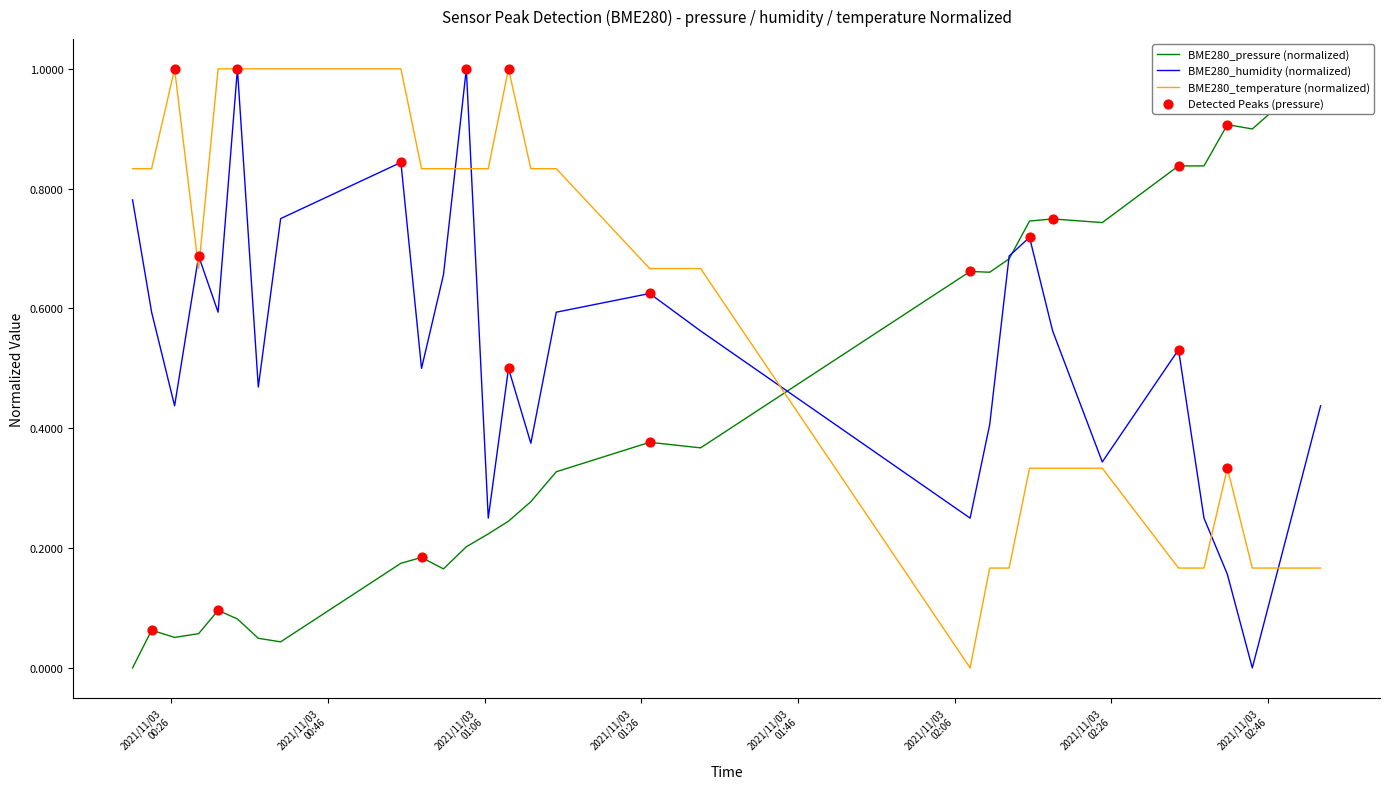

What are all the series names shown in the legend?

BME280_pressure, BME280_humidity, BME280_temperature